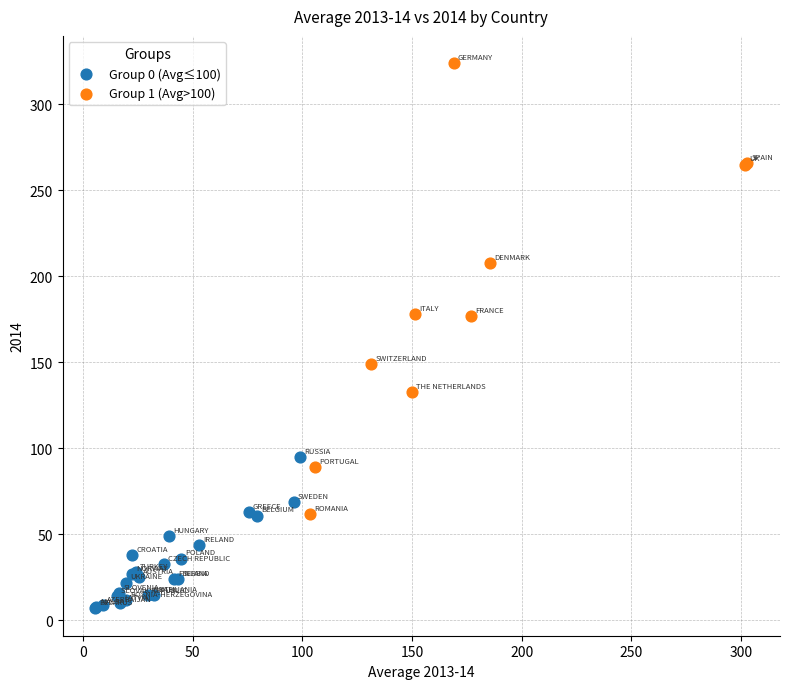

What are all the series names shown in the legend?

Group 0 (Avg≤100), Group 1 (Avg>100)